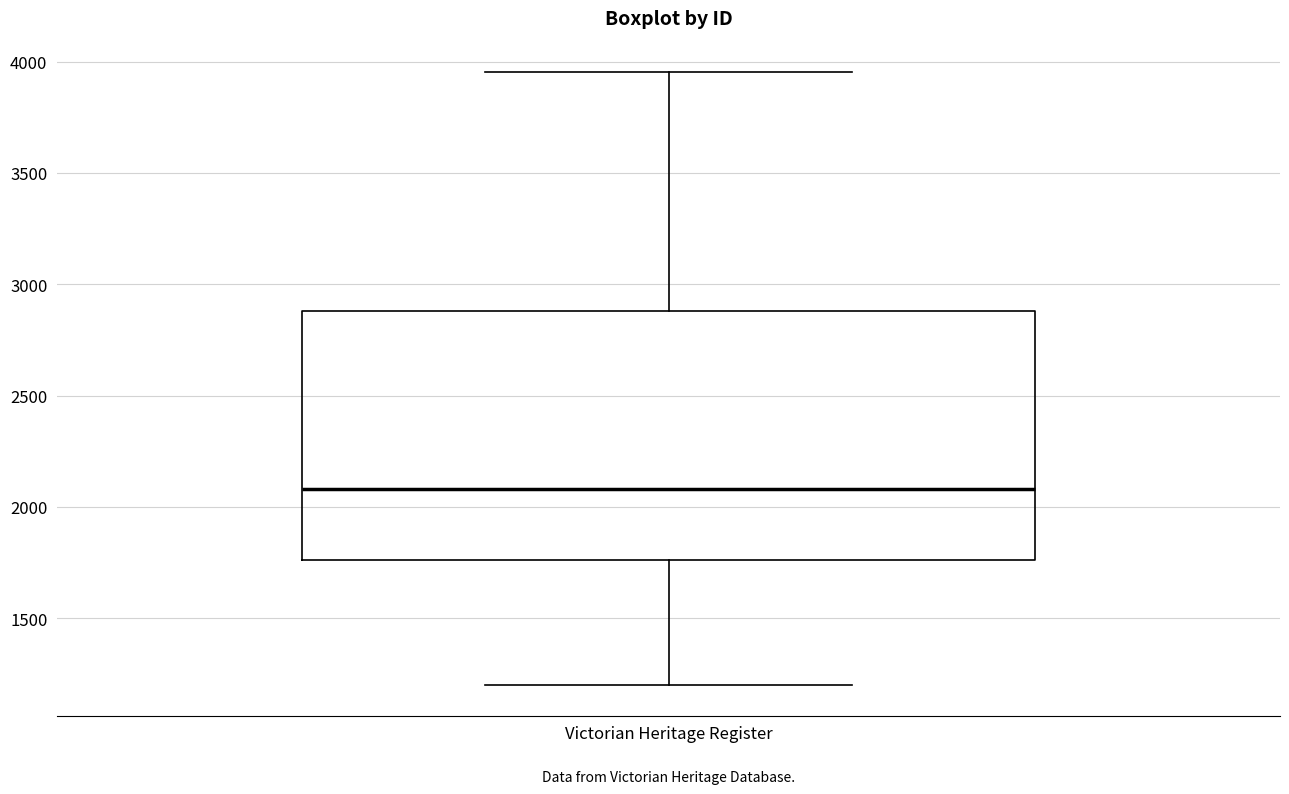

Where does the lower whisker of the box for Victorian Heritage Register end on the y-axis? The values are not printed on the chart, so give them approximately, as read against the axis.

1200